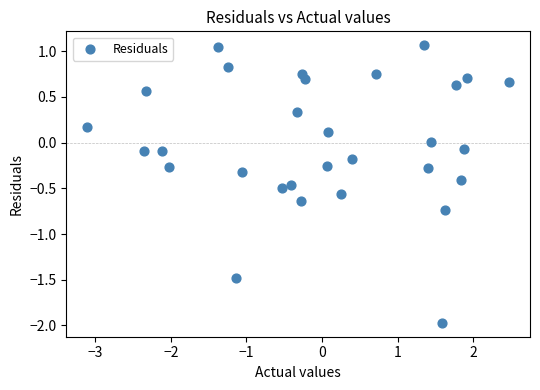

What is the range of X values (max minus min)?

5.6